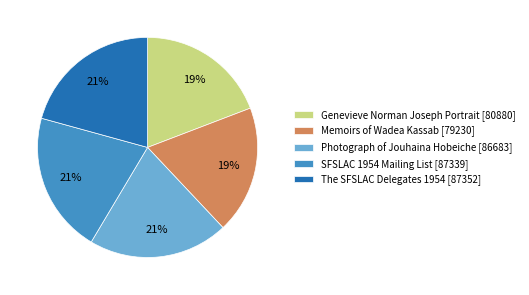

To the nearest percent, what is the difference between the largest and smallest slice percentages?

2%